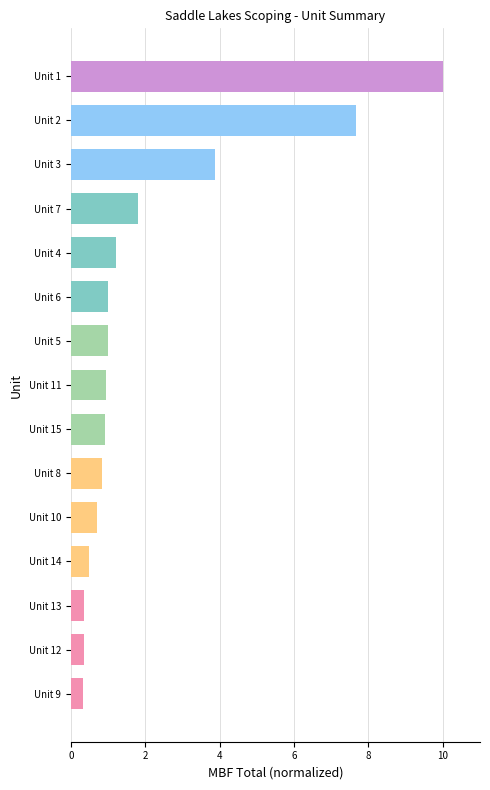

What is the difference between the maximum and minimum values?

9.7